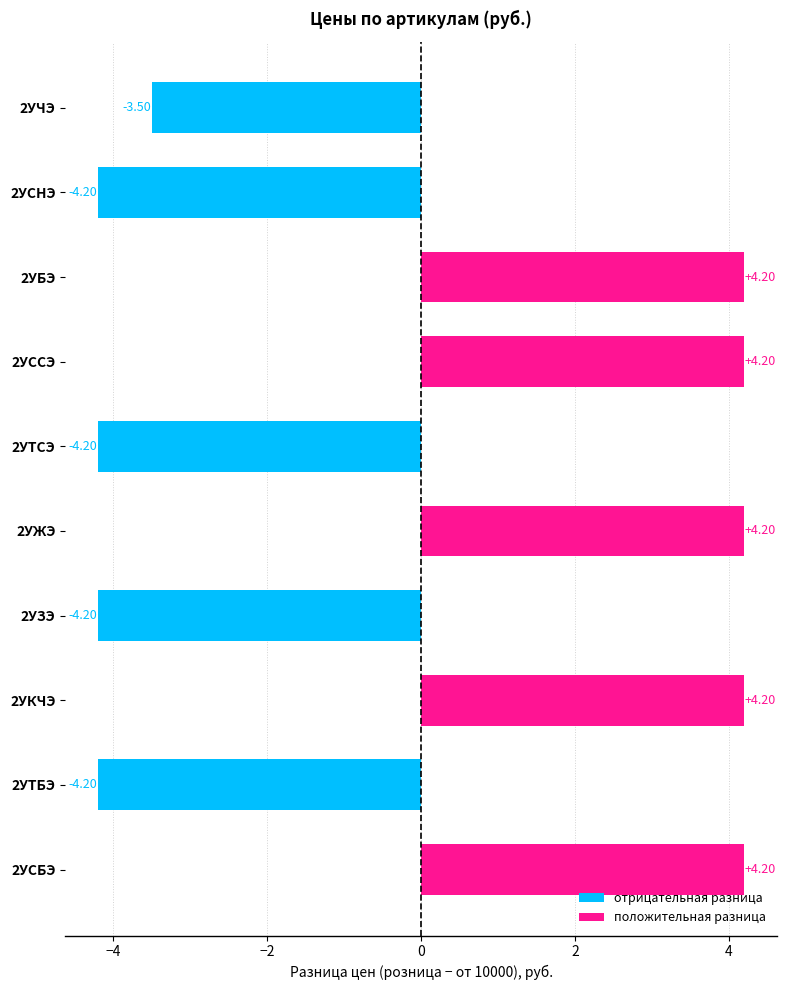

Count the number of data series in this chart.

1